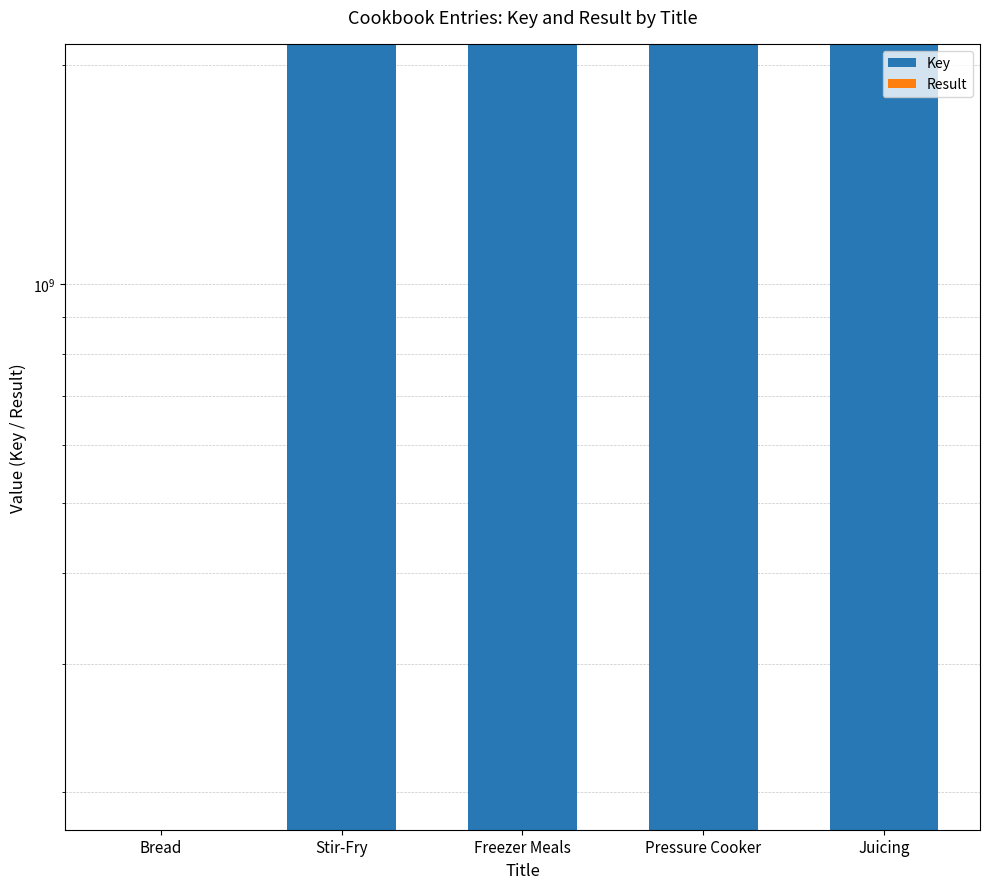

What is the minimum value for Key?

177611778